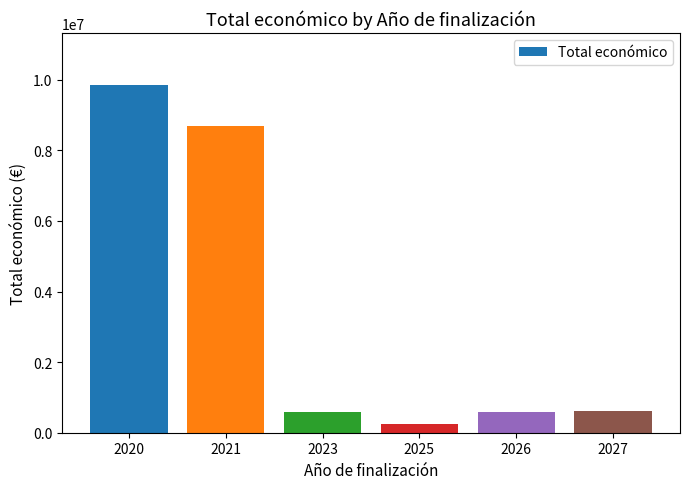

What is the value of the 6th bar from the left?

610889